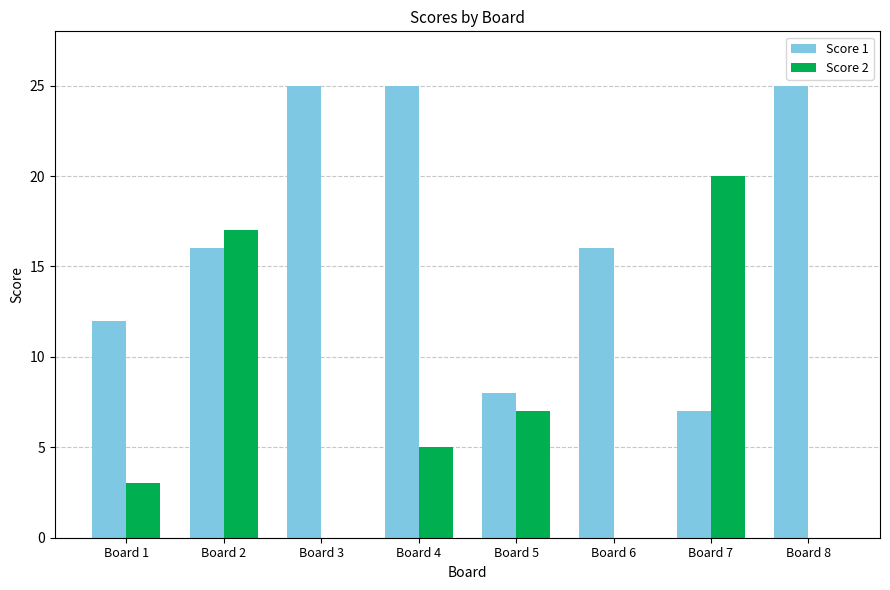

Reading left to right, what are all the values shown in this chart?

Score 1: Board 1=12	Board 2=16	Board 3=25	Board 4=25	Board 5=8	Board 6=16	Board 7=7	Board 8=25
Score 2: Board 1=3	Board 2=17	Board 3=0	Board 4=5	Board 5=7	Board 6=0	Board 7=20	Board 8=0